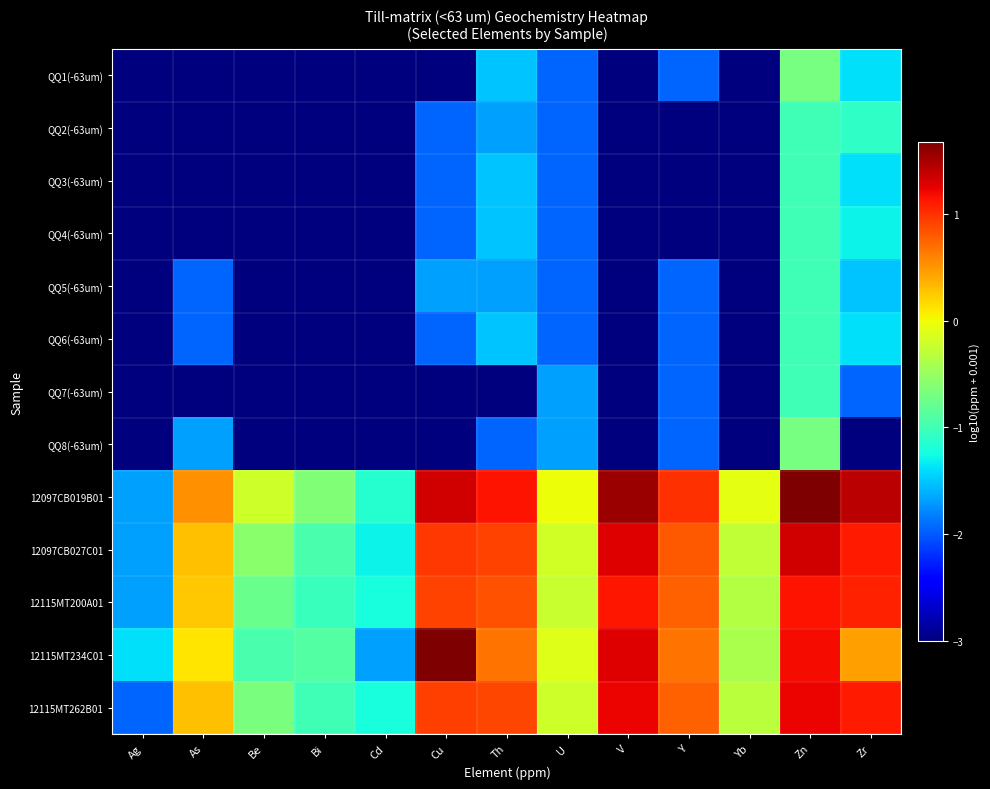

Reading left to right, list all the values displayed in this chart.

QQ1(-63um): Ag=-3.0	As=-3.0	Be=-3.0	Bi=-3.0	Cd=-3.0	Cu=-3.0	Th=-1.5	U=-2.0	V=-3.0	Y=-2.0	Yb=-3.0	Zn=-0.7	Zr=-1.4
QQ2(-63um): Ag=-3.0	As=-3.0	Be=-3.0	Bi=-3.0	Cd=-3.0	Cu=-2.0	Th=-1.7	U=-2.0	V=-3.0	Y=-3.0	Yb=-3.0	Zn=-1.0	Zr=-1.1
QQ3(-63um): Ag=-3.0	As=-3.0	Be=-3.0	Bi=-3.0	Cd=-3.0	Cu=-2.0	Th=-1.5	U=-2.0	V=-3.0	Y=-3.0	Yb=-3.0	Zn=-1.0	Zr=-1.4
QQ4(-63um): Ag=-3.0	As=-3.0	Be=-3.0	Bi=-3.0	Cd=-3.0	Cu=-2.0	Th=-1.5	U=-2.0	V=-3.0	Y=-3.0	Yb=-3.0	Zn=-1.0	Zr=-1.3
QQ5(-63um): Ag=-3.0	As=-2.0	Be=-3.0	Bi=-3.0	Cd=-3.0	Cu=-1.7	Th=-1.7	U=-2.0	V=-3.0	Y=-2.0	Yb=-3.0	Zn=-1.0	Zr=-1.5
QQ6(-63um): Ag=-3.0	As=-2.0	Be=-3.0	Bi=-3.0	Cd=-3.0	Cu=-2.0	Th=-1.5	U=-2.0	V=-3.0	Y=-2.0	Yb=-3.0	Zn=-1.0	Zr=-1.4
QQ7(-63um): Ag=-3.0	As=-3.0	Be=-3.0	Bi=-3.0	Cd=-3.0	Cu=-3.0	Th=-3.0	U=-1.7	V=-3.0	Y=-2.0	Yb=-3.0	Zn=-1.0	Zr=-2.0
QQ8(-63um): Ag=-3.0	As=-1.7	Be=-3.0	Bi=-3.0	Cd=-3.0	Cu=-3.0	Th=-2.0	U=-1.7	V=-3.0	Y=-2.0	Yb=-3.0	Zn=-0.7	Zr=-3.0
12097CB019B01: Ag=-1.7	As=0.5	Be=-0.2	Bi=-0.6	Cd=-1.1	Cu=1.3	Th=1.2	U=-0.0	V=1.6	Y=1.0	Yb=-0.1	Zn=1.7	Zr=1.4
12097CB027C01: Ag=-1.7	As=0.3	Be=-0.6	Bi=-1.0	Cd=-1.3	Cu=1.0	Th=0.9	U=-0.2	V=1.3	Y=0.8	Yb=-0.3	Zn=1.3	Zr=1.1
12115MT200A01: Ag=-1.7	As=0.3	Be=-0.8	Bi=-1.0	Cd=-1.2	Cu=0.9	Th=0.8	U=-0.2	V=1.1	Y=0.8	Yb=-0.3	Zn=1.2	Zr=1.1
12115MT234C01: Ag=-1.4	As=0.1	Be=-1.0	Bi=-0.9	Cd=-1.7	Cu=1.7	Th=0.7	U=-0.1	V=1.3	Y=0.7	Yb=-0.4	Zn=1.2	Zr=0.5
12115MT262B01: Ag=-2.0	As=0.3	Be=-0.7	Bi=-1.0	Cd=-1.2	Cu=0.9	Th=0.9	U=-0.2	V=1.2	Y=0.8	Yb=-0.3	Zn=1.2	Zr=1.1